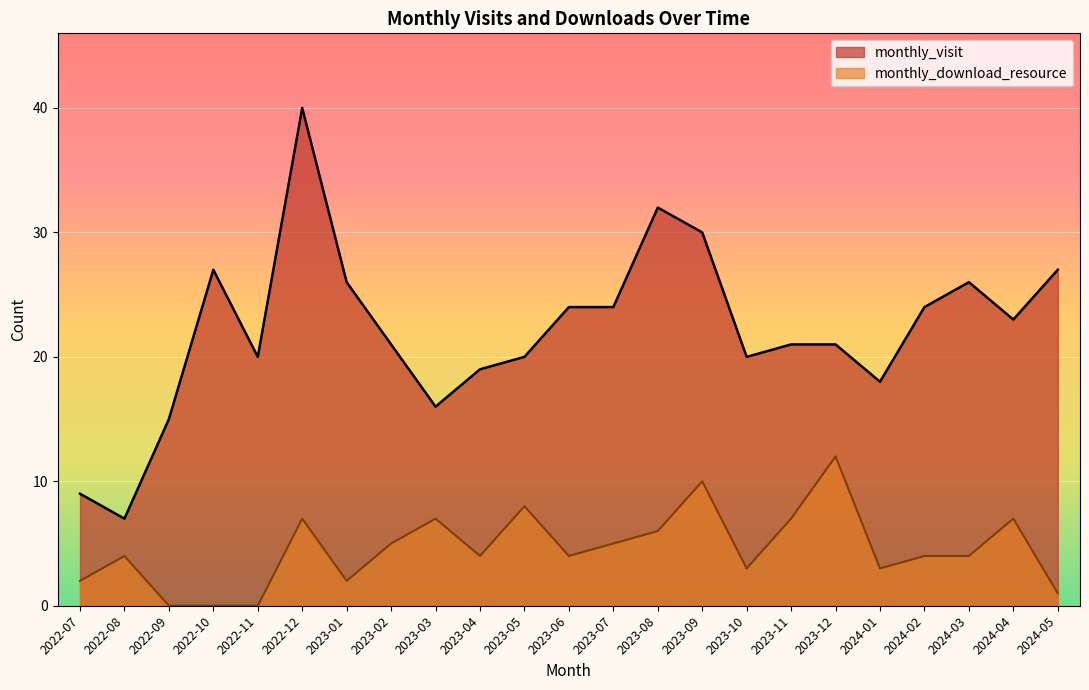

What is the sum of the monthly_download_resource values at 2022-07 and 2023-05?

10